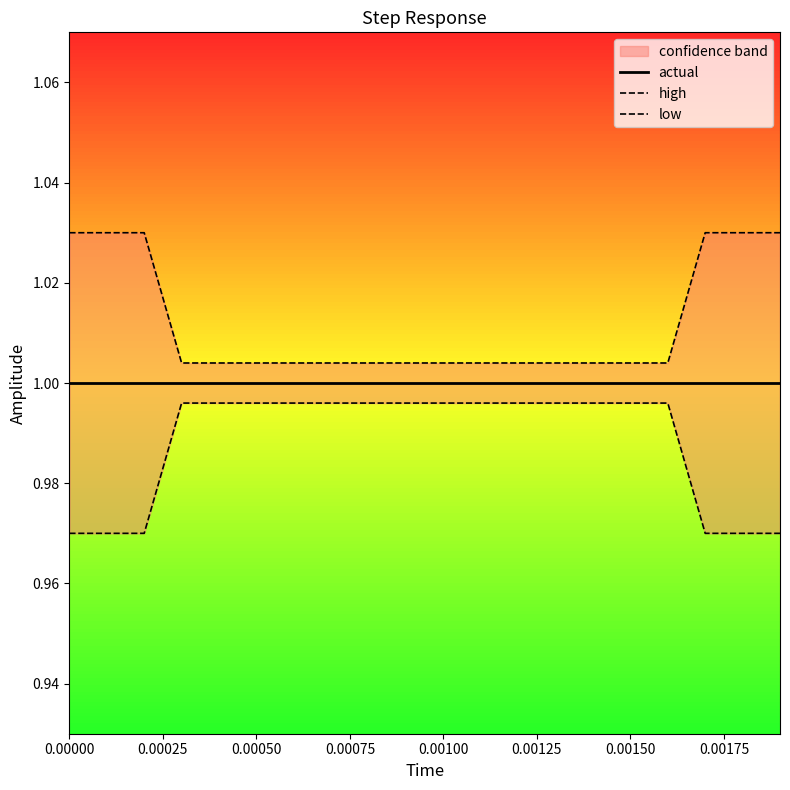

What is the average value of the actual series?

1.0